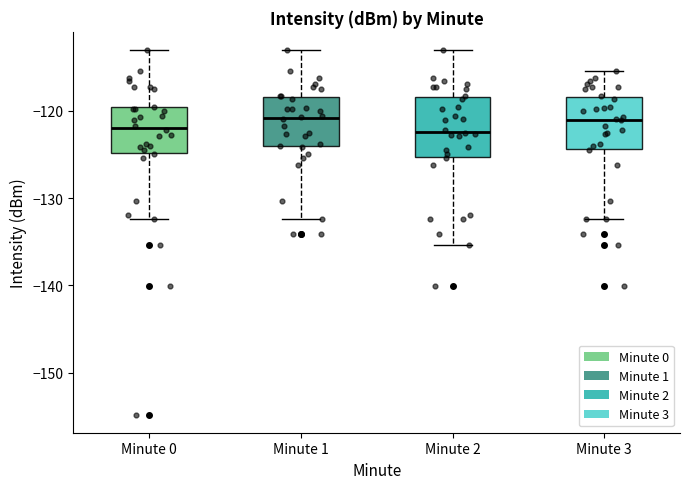

Reading left to right, read every box against the y-axis: the position of its median line, the range the box covers, and the ends of its whiskers. The values are not printed on the chart, so give them approximately, as read against the axis.

Minute 0: median -122, box -125 to -120, whiskers -132 to -113
Minute 1: median -121, box -124 to -118, whiskers -132 to -113
Minute 2: median -122, box -125 to -118, whiskers -135 to -113
Minute 3: median -121, box -124 to -118, whiskers -132 to -115